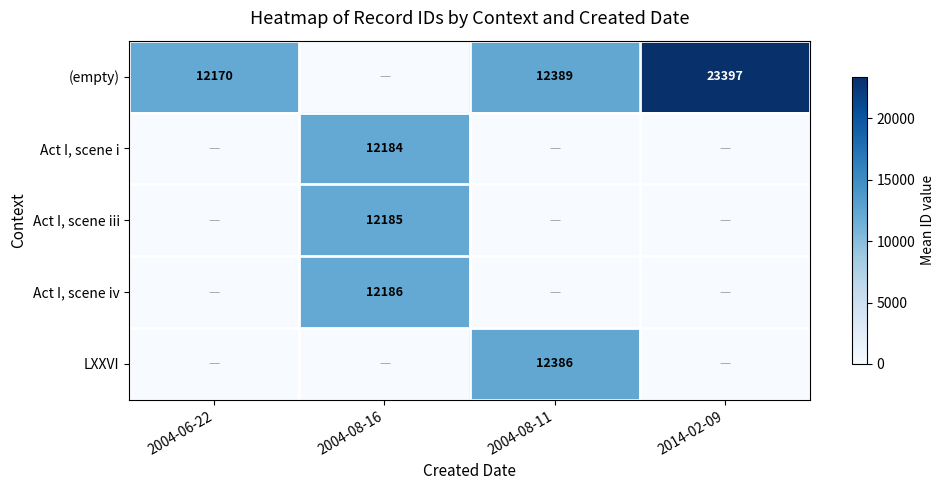

Is it true that (empty) equals 12170 at 2004-06-22?

True